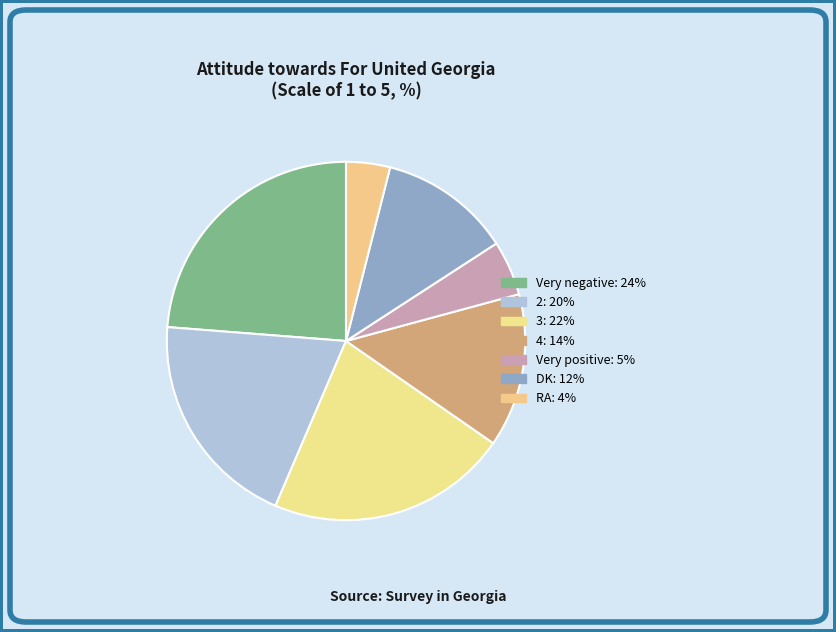

True or false: RA accounts for 4% of the total.

True